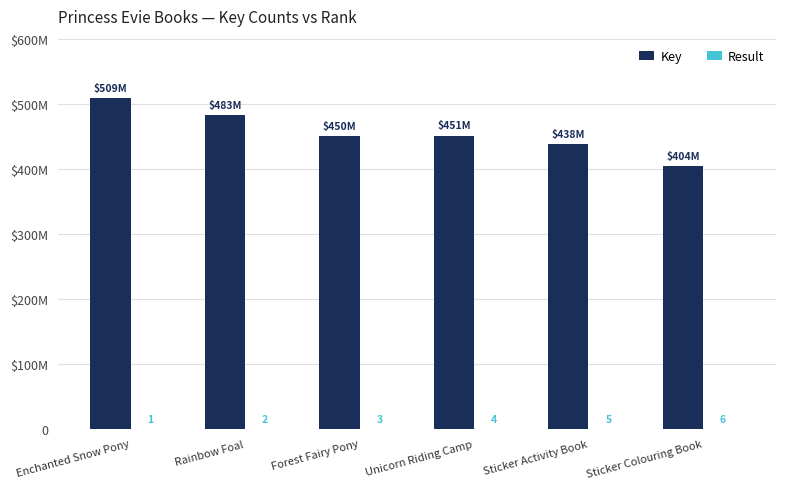

At which label does Result reach its peak?

Sticker Colouring Book